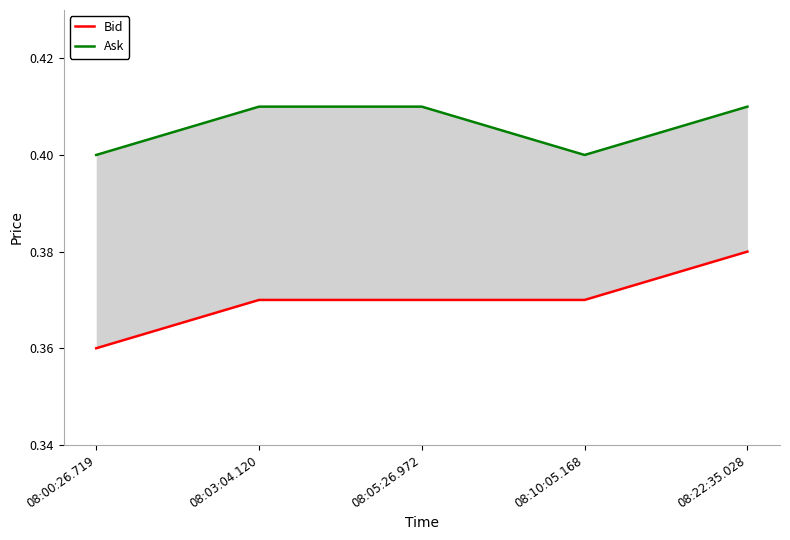

How many lines are shown in the chart?

2